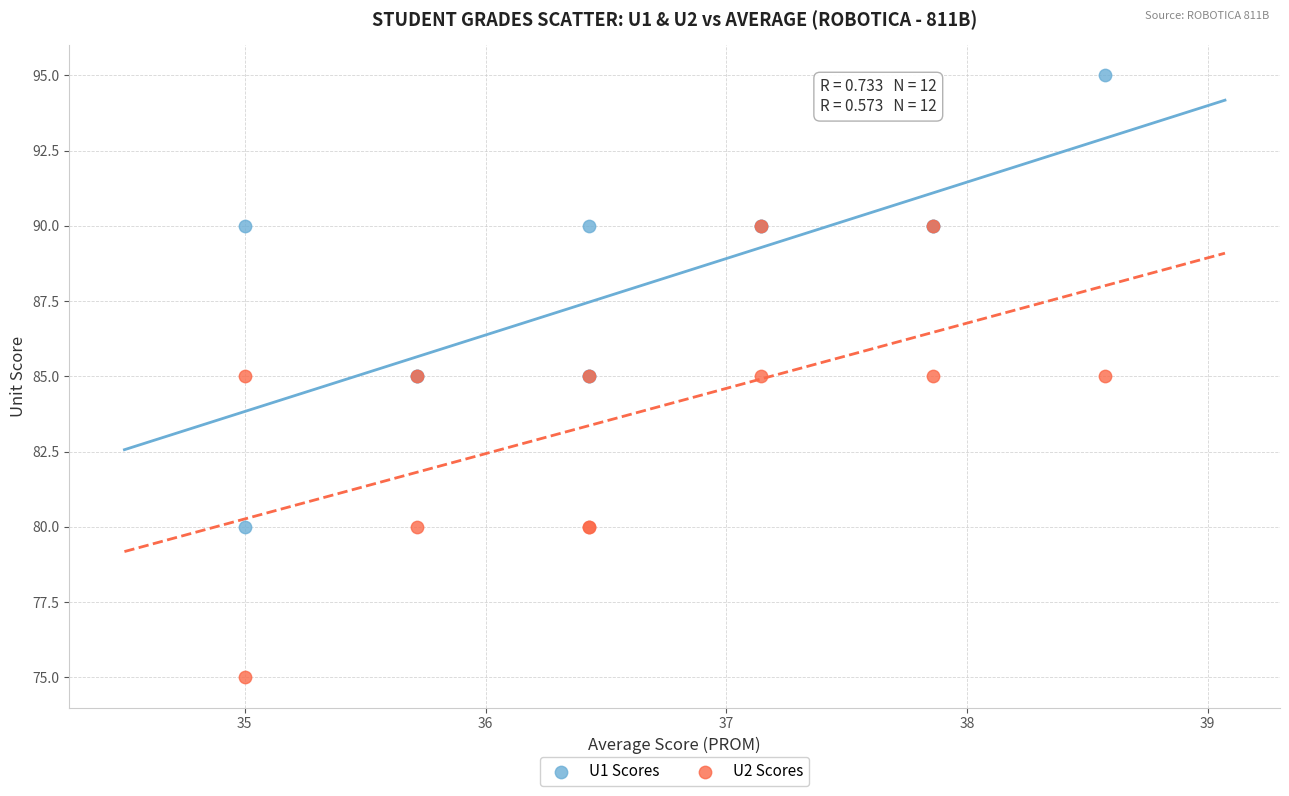

What are all the series names shown in the legend?

U1 Scores, U2 Scores